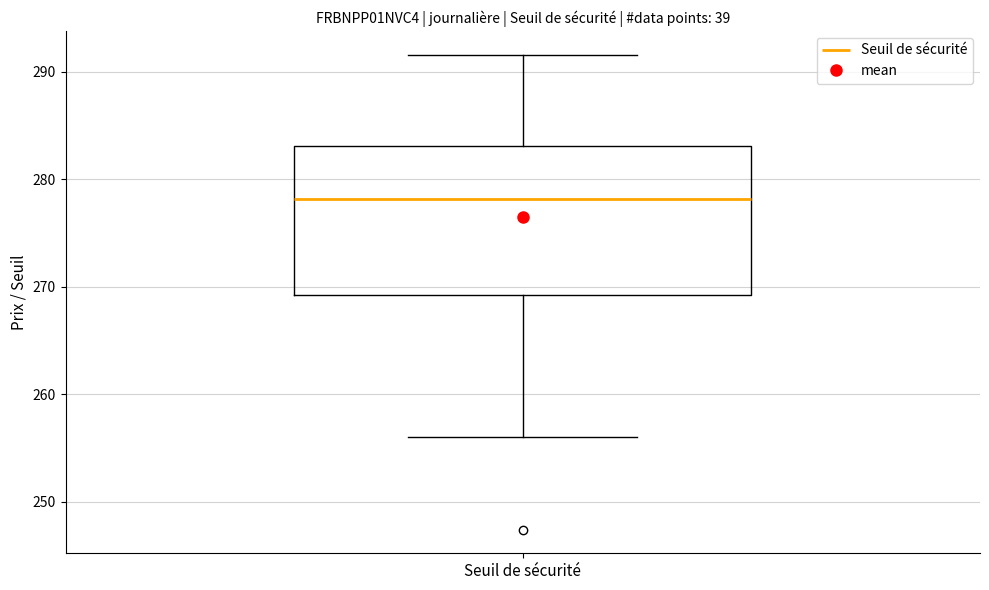

Transcribe this box plot: give where the median line is, the range the box spans, and where the two whiskers end, as read against the y-axis. The values are not printed on the chart, so give them approximately, as read against the axis.

median 278, box 269 to 283, whiskers 256 to 292